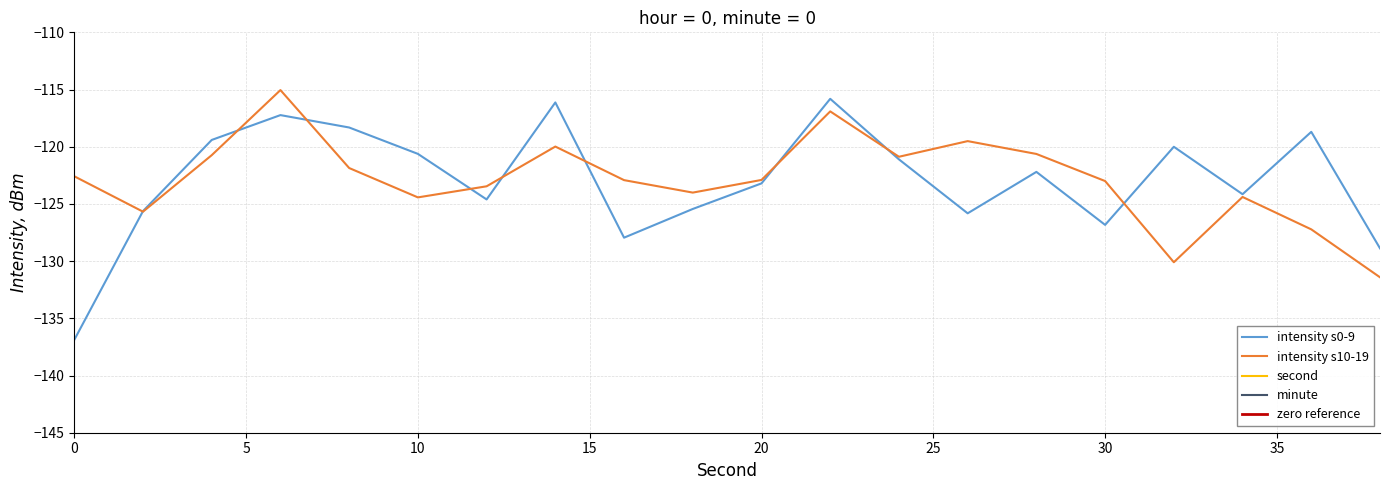

The intensity s0-9 series shows -123.2 at 20. True or false?

True